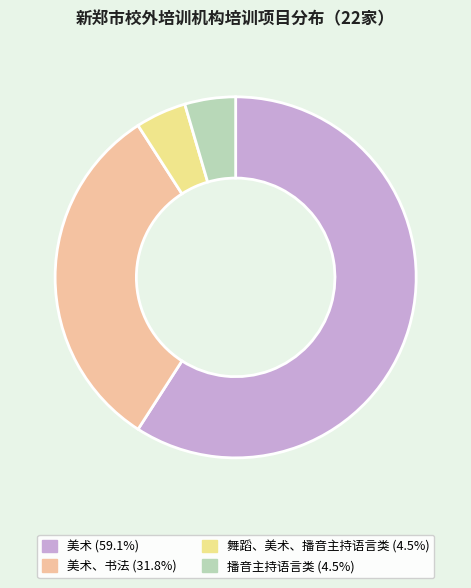

Does 美术 (59.1%) represent more than half of the total?

Yes